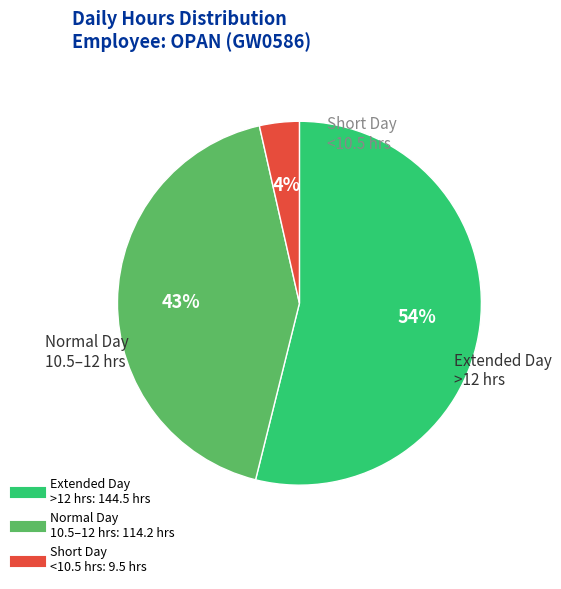

Is there any slice that represents more than half of the pie?

Yes